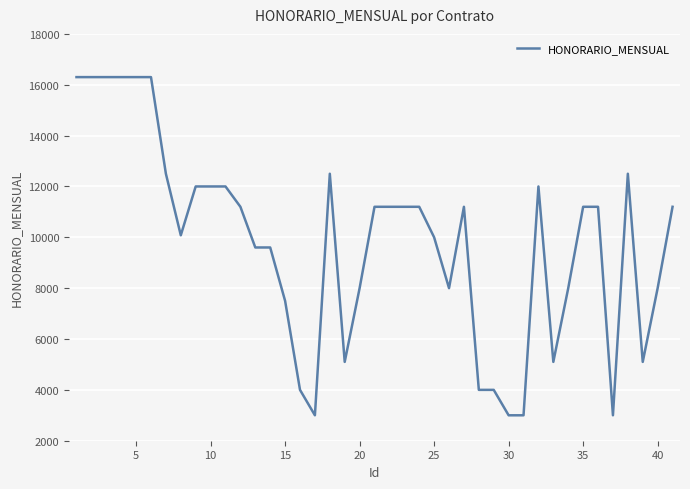

What is the difference between the maximum and minimum values?

13300